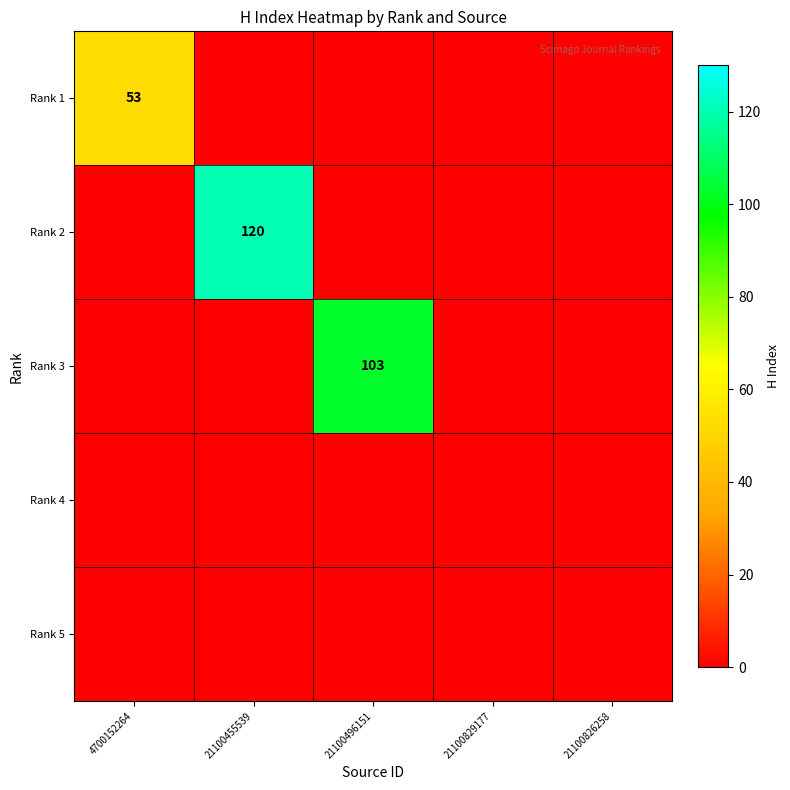

Is it true that Rank 2 equals 120 at 21100455539?

True